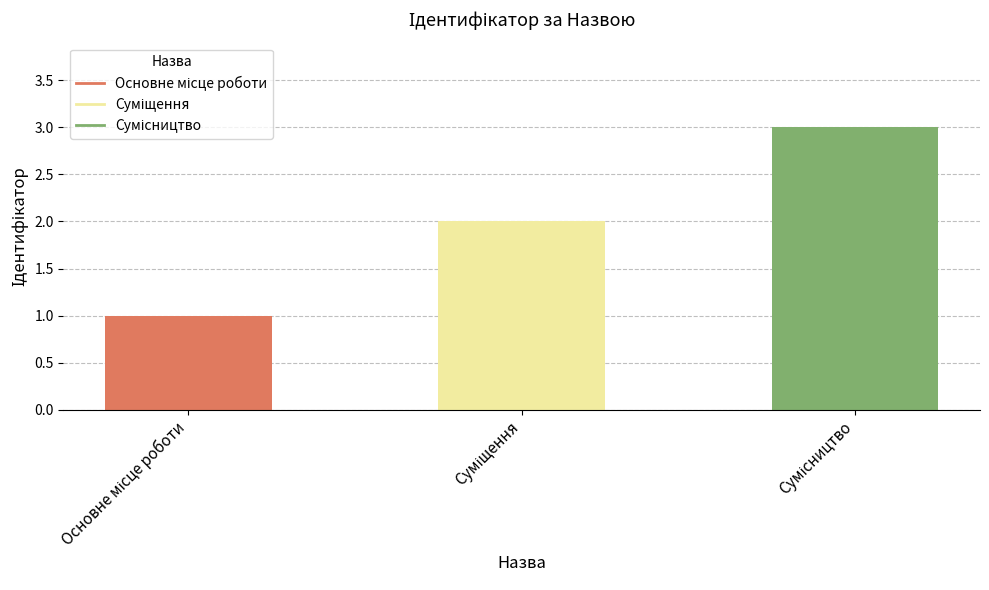

What is the maximum value shown in the chart?

3